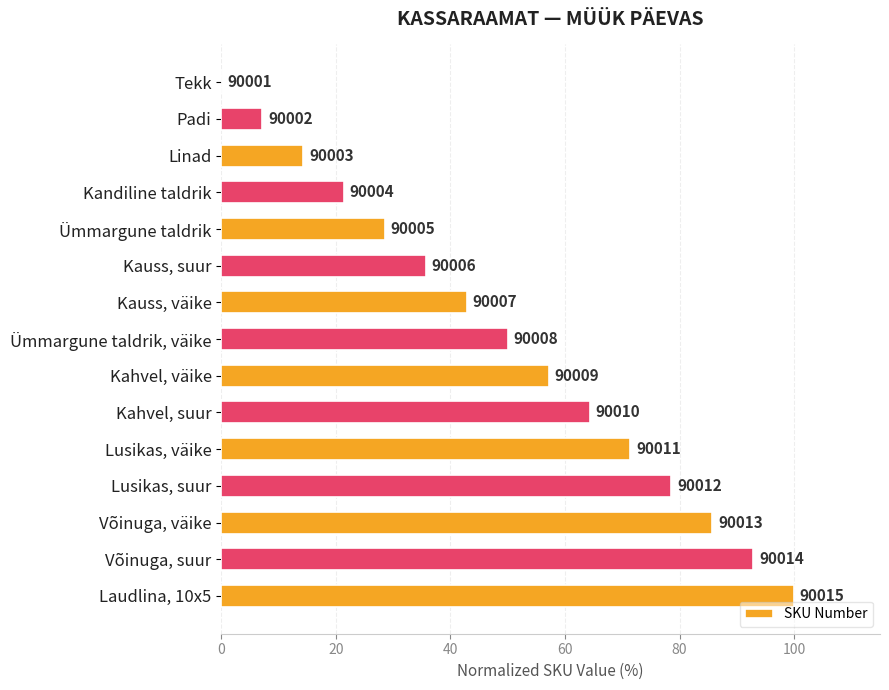

Where is the data nearest to the value 50?

Ümmargune taldrik, väike